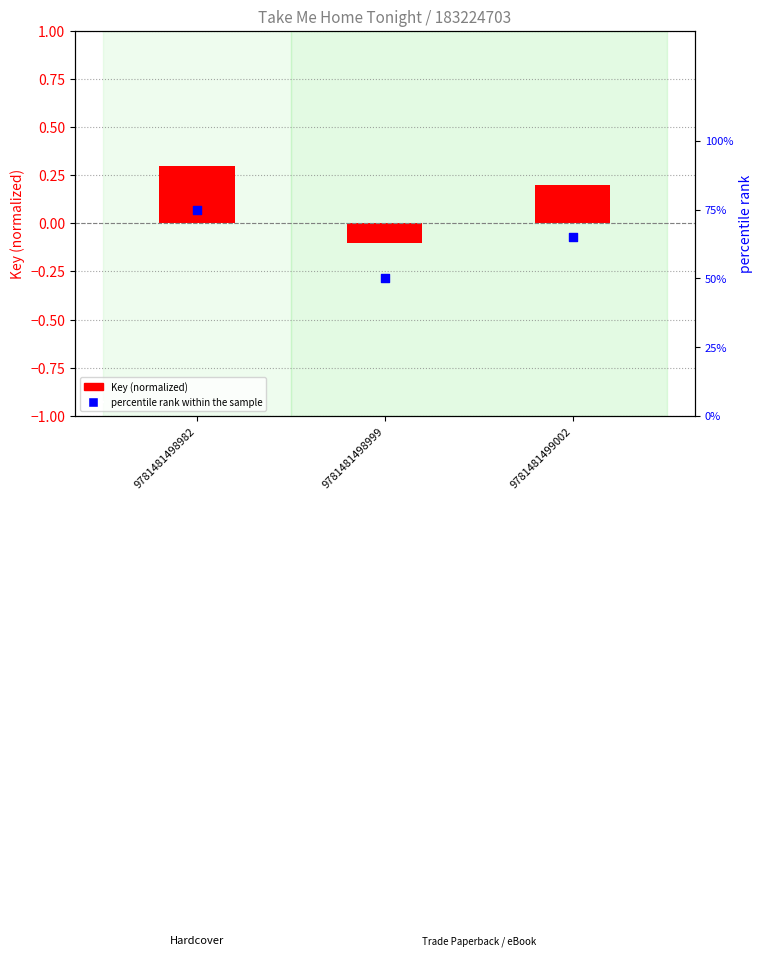

At which category is the sum across all series the highest?

9781481498982